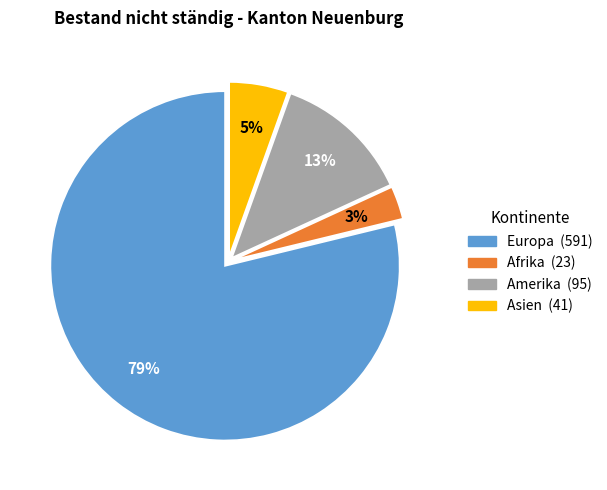

Does any single category account for the majority?

Yes